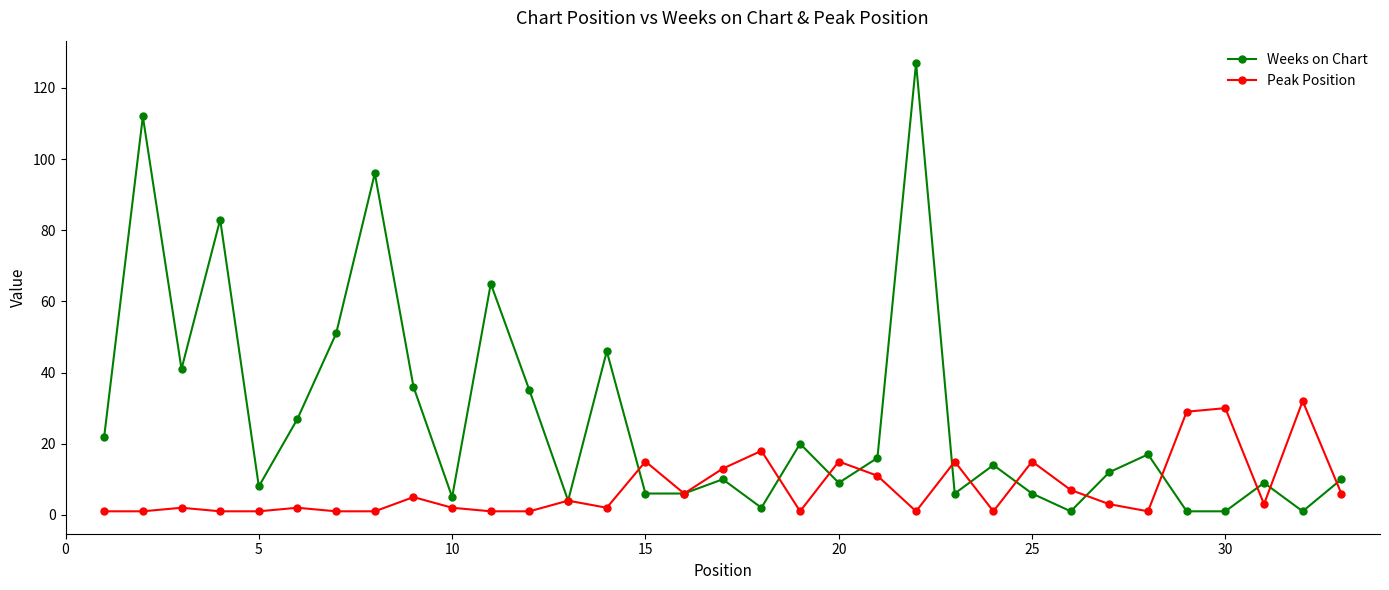

Which series has the largest range (max minus min)?

Weeks on Chart